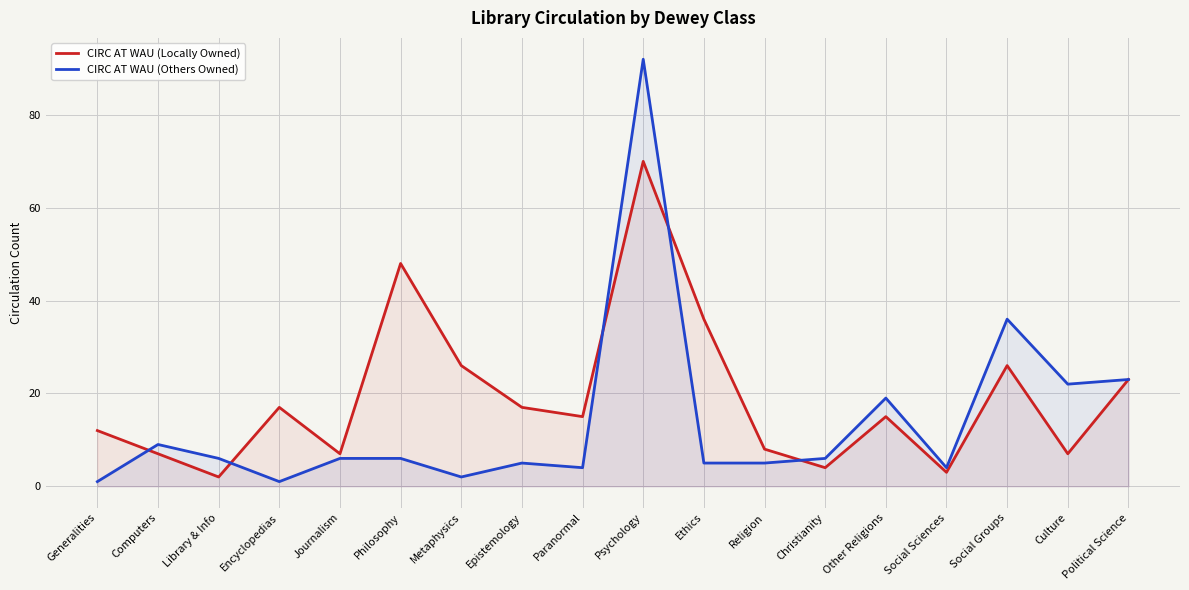

List the series in order of their overall mean, lowest first.

CIRC AT WAU (Others Owned), CIRC AT WAU (Locally Owned)